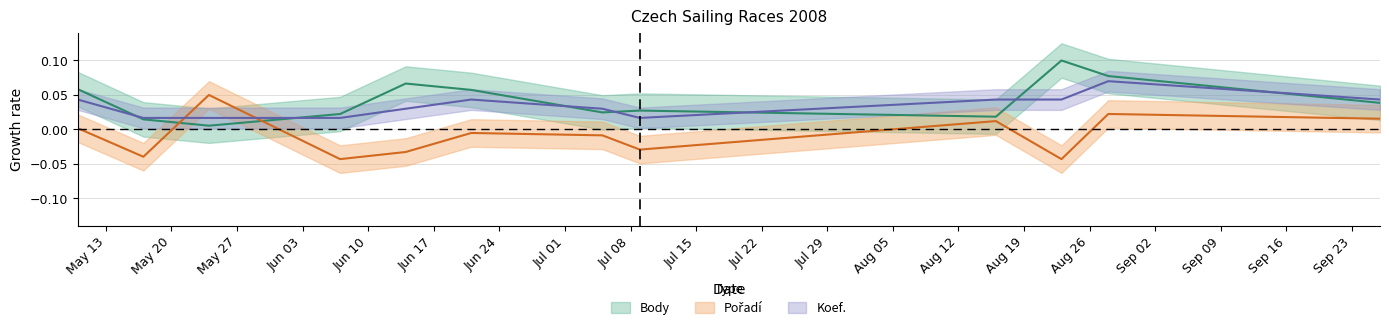

Which label corresponds to the largest value in the chart?

2008-08-23